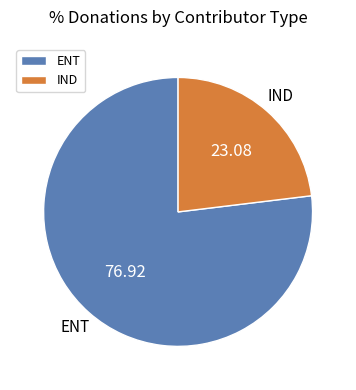

What is the ratio of the value at IND to the value at ENT?

0.3